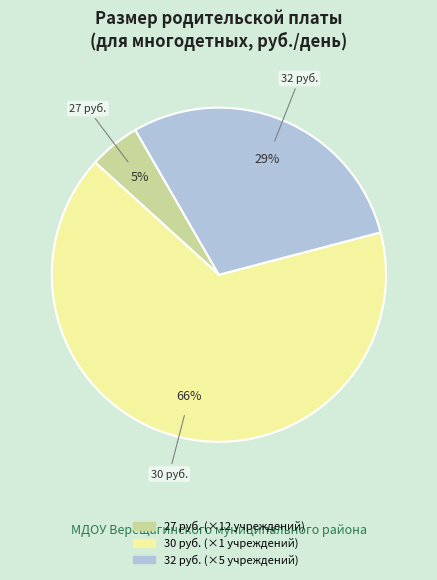

Is there a majority slice in this chart?

Yes